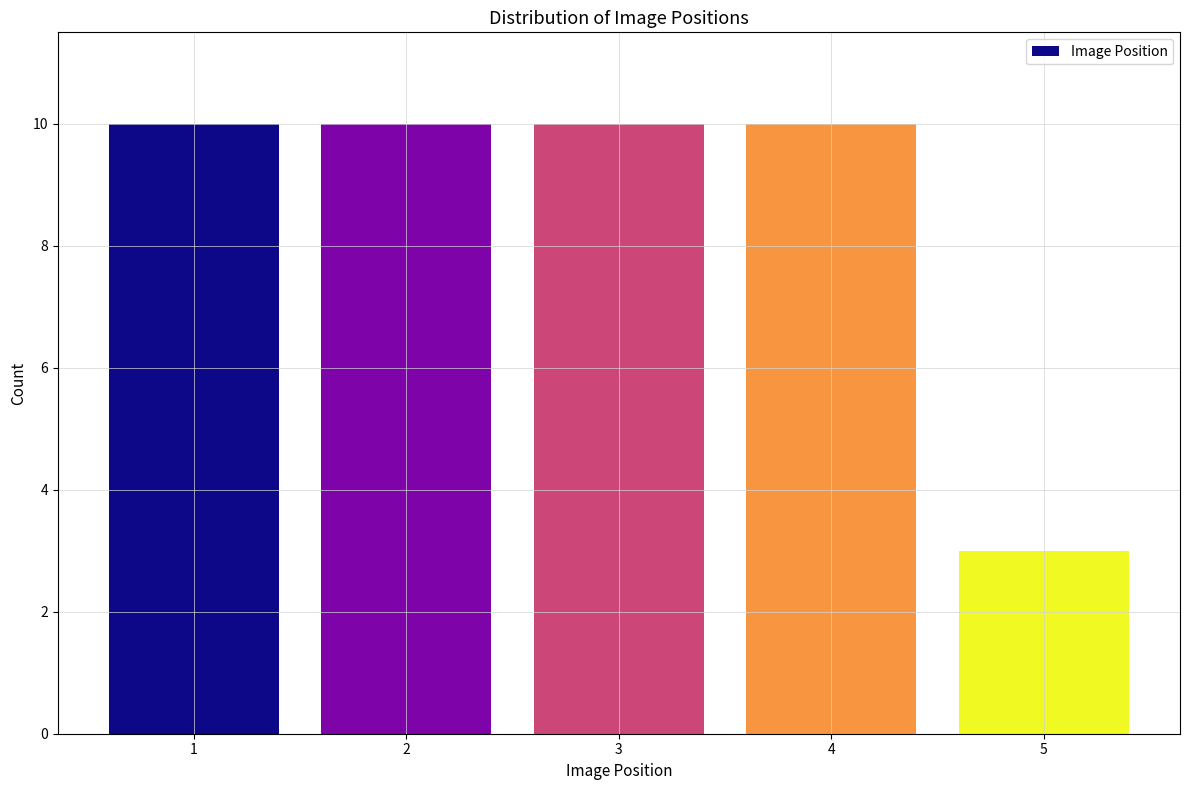

Reading left to right, list all the values displayed in this chart.

1=10	2=10	3=10	4=10	5=3